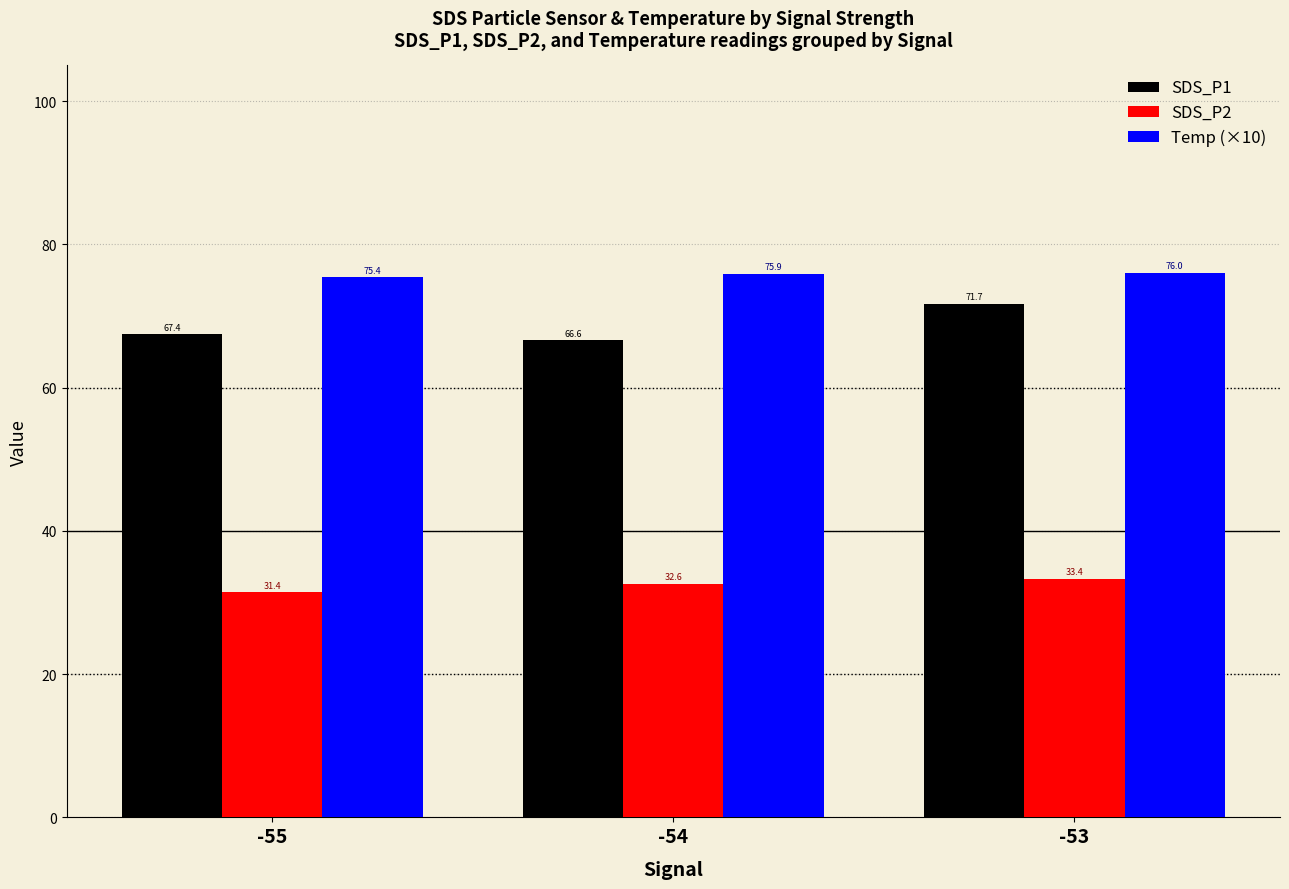

At which label is Temp (×10) closest to 75?

-55